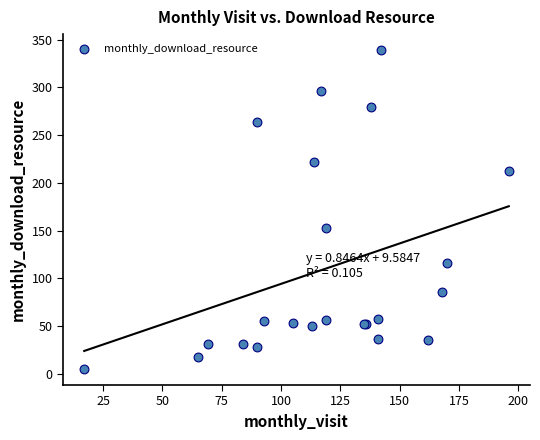

What Y value in the scatter plot is closest to 172?

153